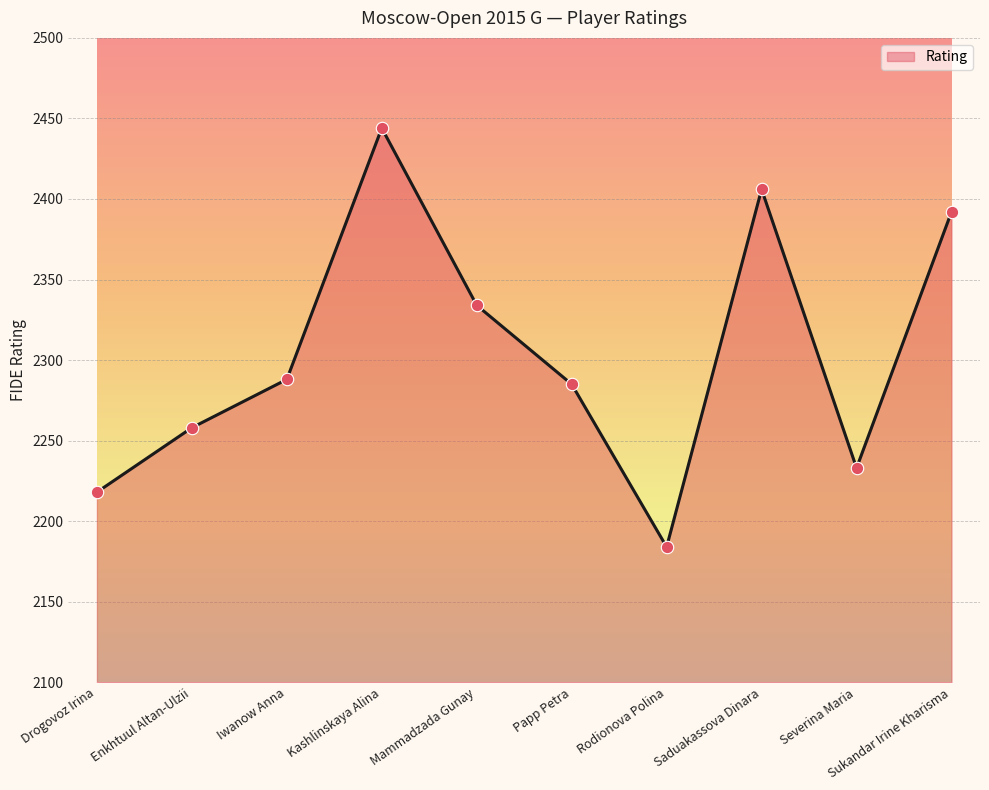

What is the change in value from Mammadzada Gunay to Sukandar Irine Kharisma?

+58